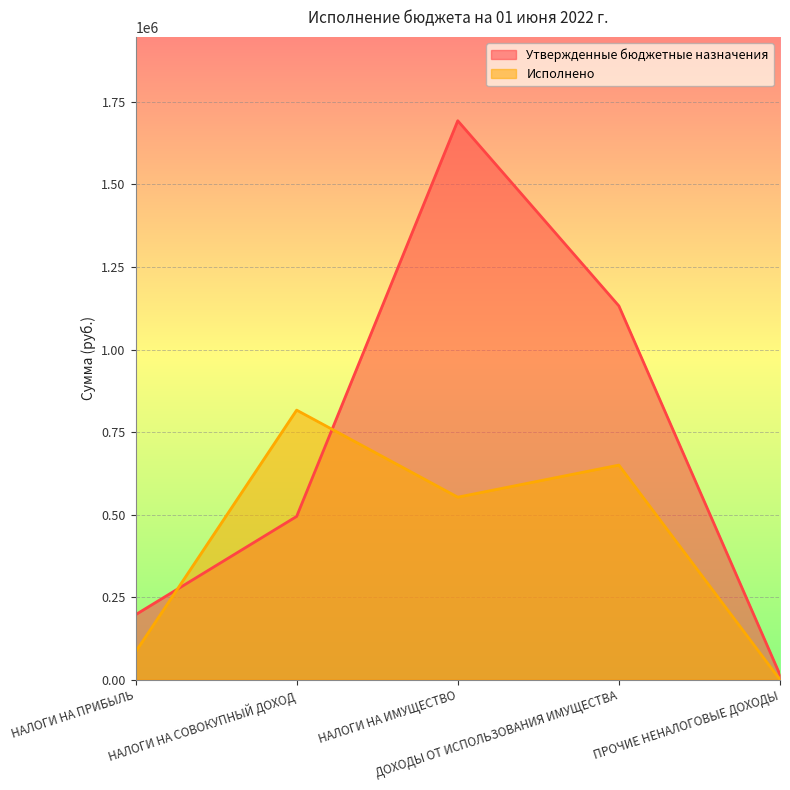

How many interior local peaks does the Исполнено series have?

2